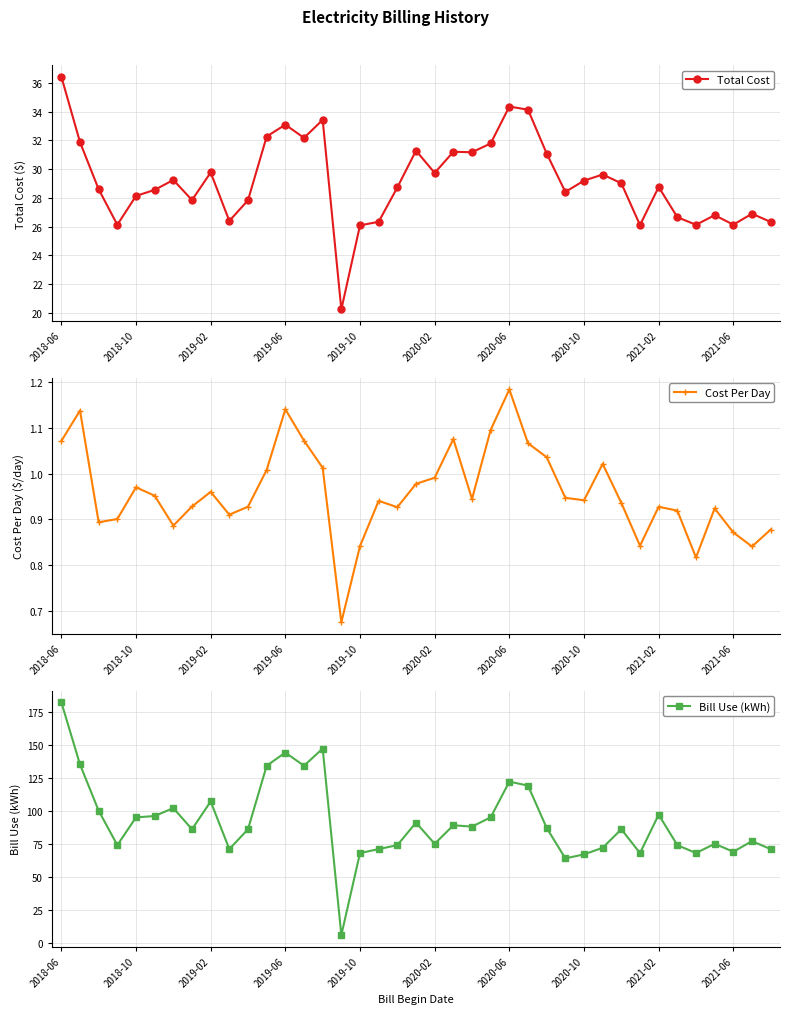

What is the maximum value for Total Cost?

36.4